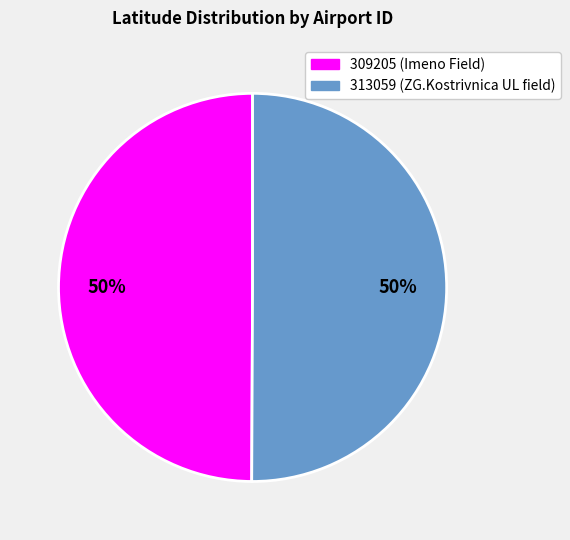

How many slices are in this pie chart?

2